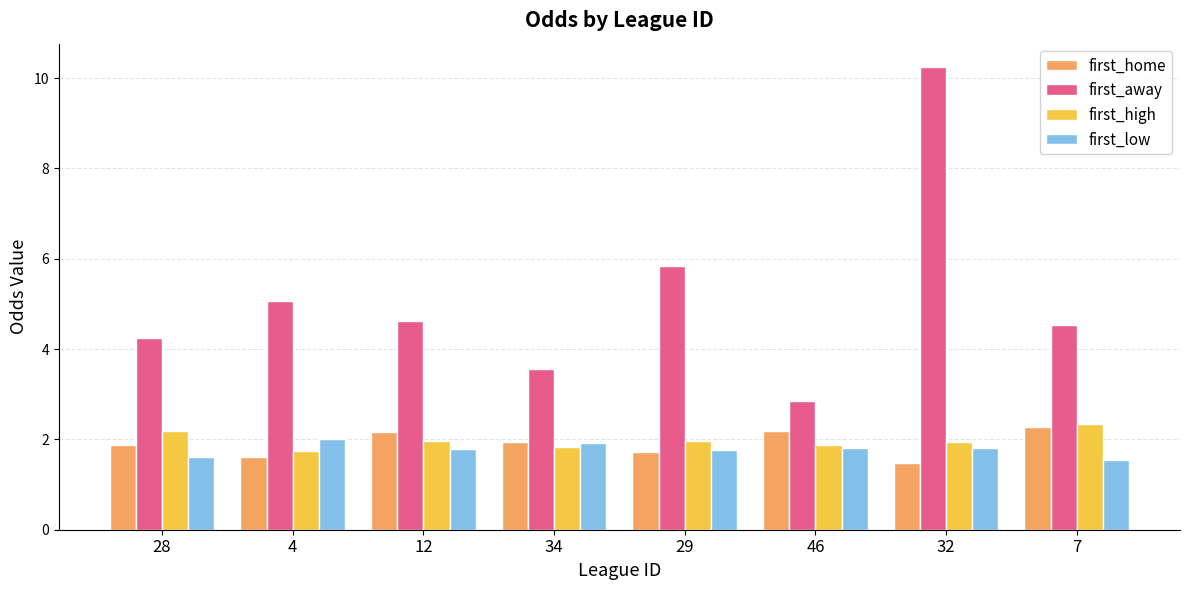

How many groups of bars are there?

8